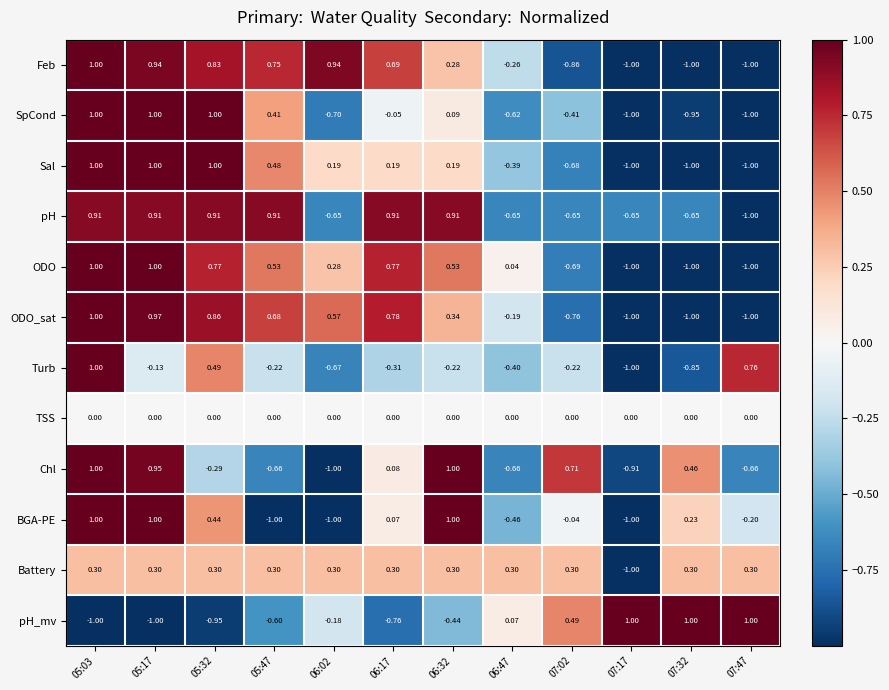

How many series are shown in this chart?

12